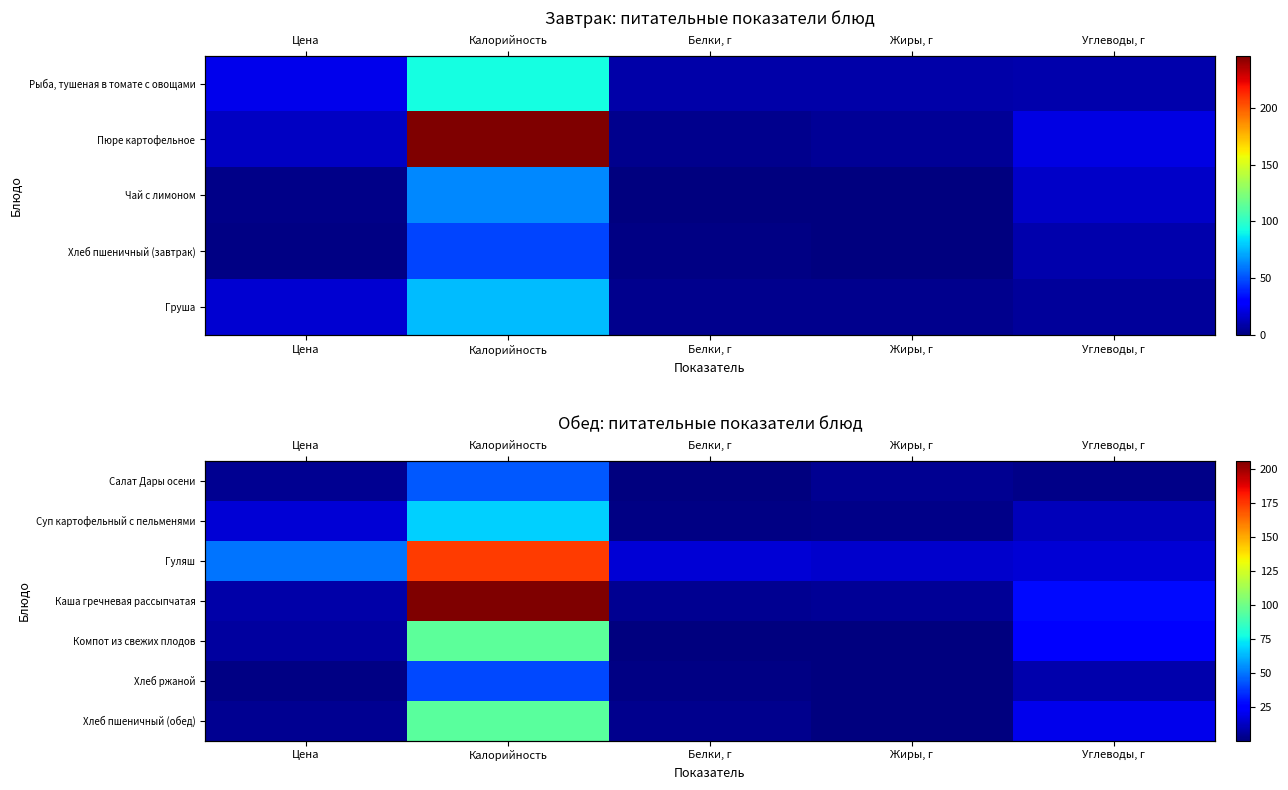

The Компот из свежих плодов series shows 24.2 at Углеводы, г. True or false?

True